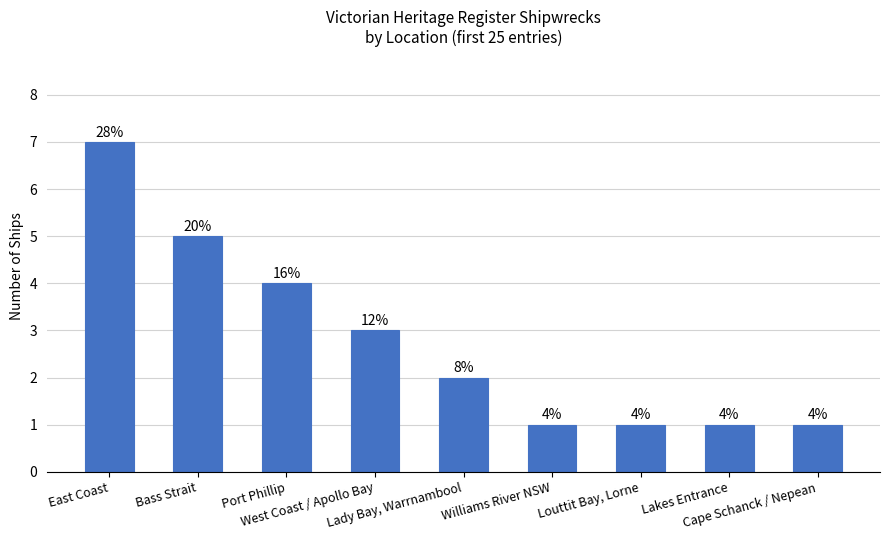

How many bars are there in total?

9